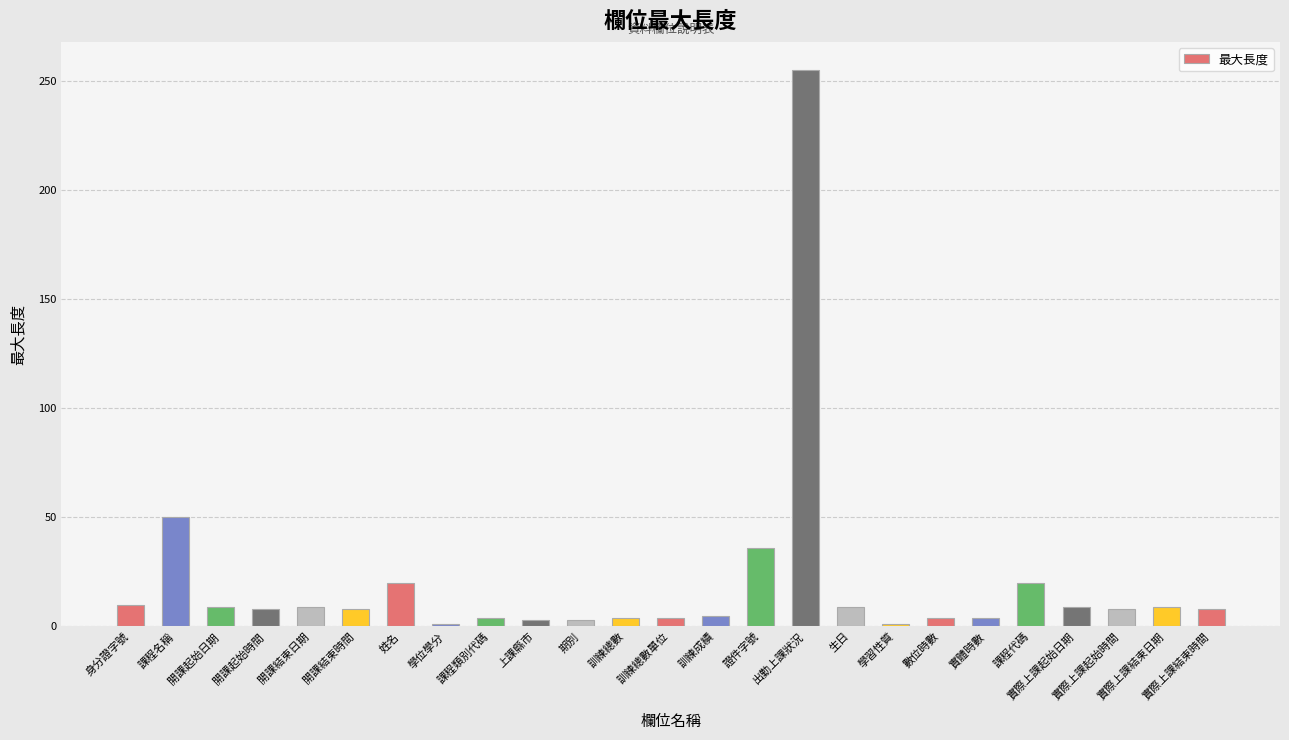

What is the label of the 23rd bar from the left?

實際上課起始時間